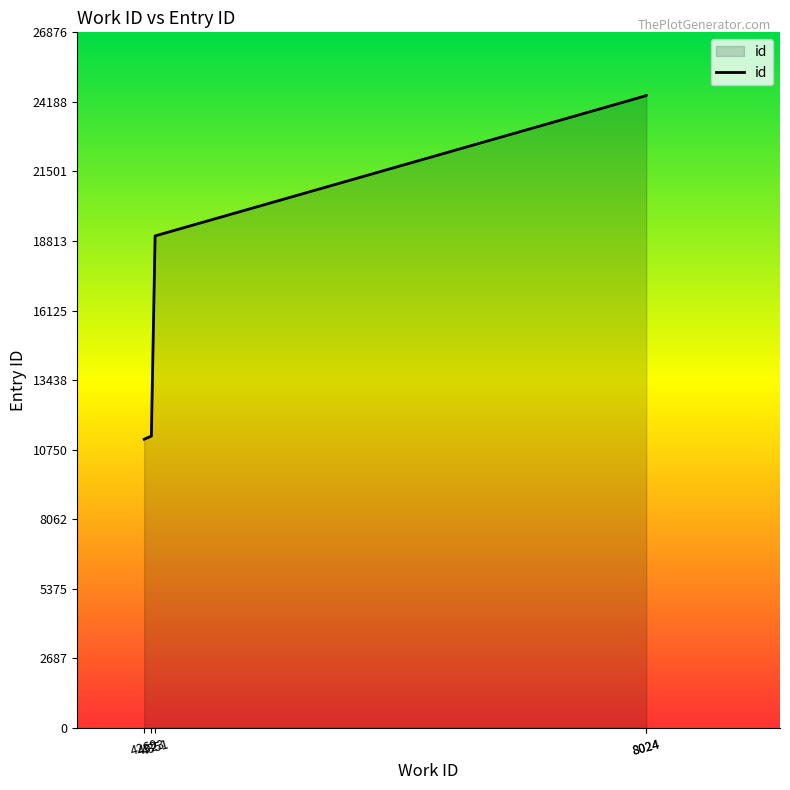

Reading left to right, transcribe all the data shown in this chart.

4269=11153	4323=11278	4351=19011	8024=24430	8024=24433